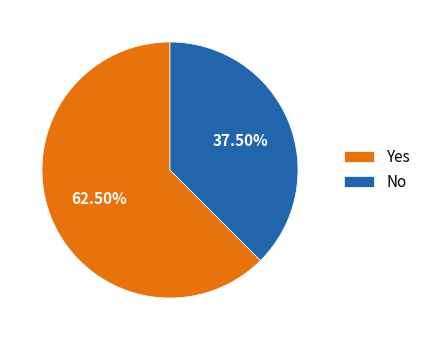

Which slice is the largest?

Yes